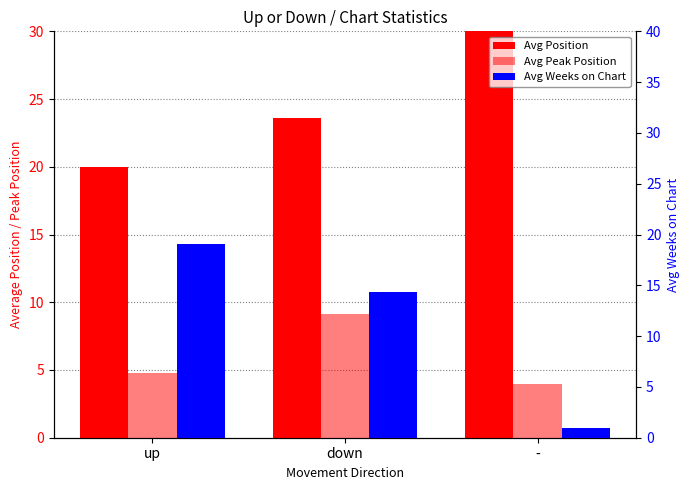

What is the difference between the maximum and minimum values in the Avg Weeks on Chart series?

18.0